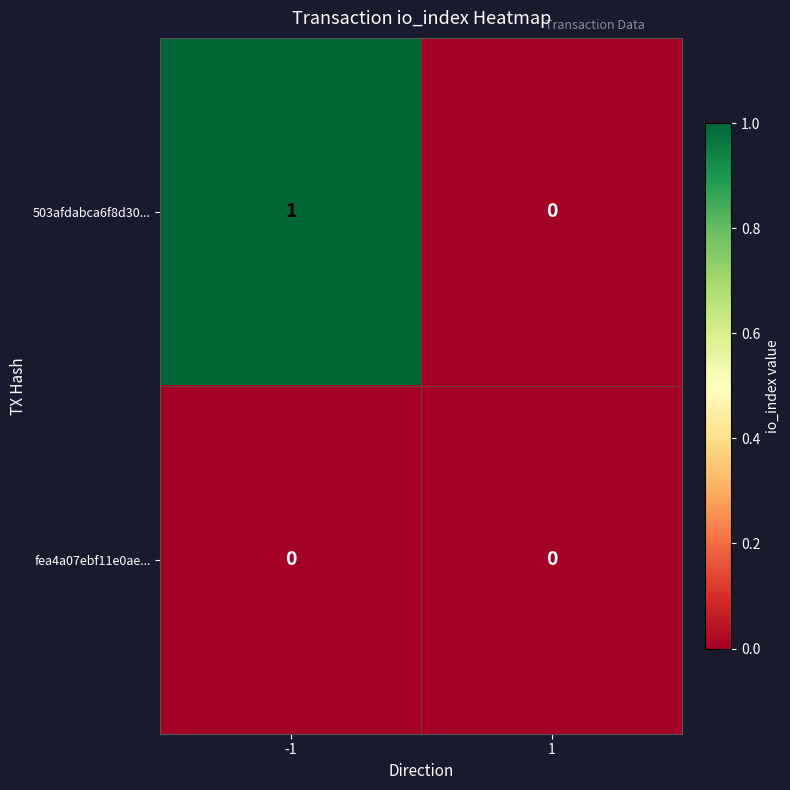

What is the total value across all series at -1?

1